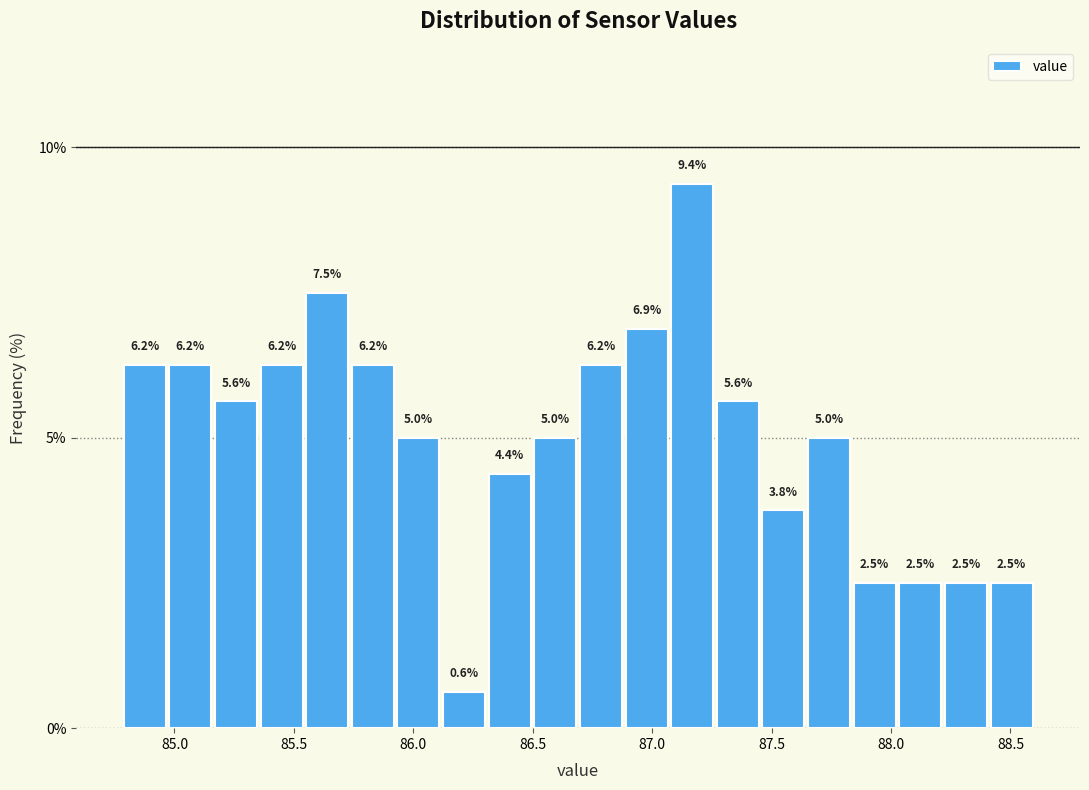

Around what value on the x-axis is the tallest bar? Give the approximate position of its centre, as read against the axis.

87.15